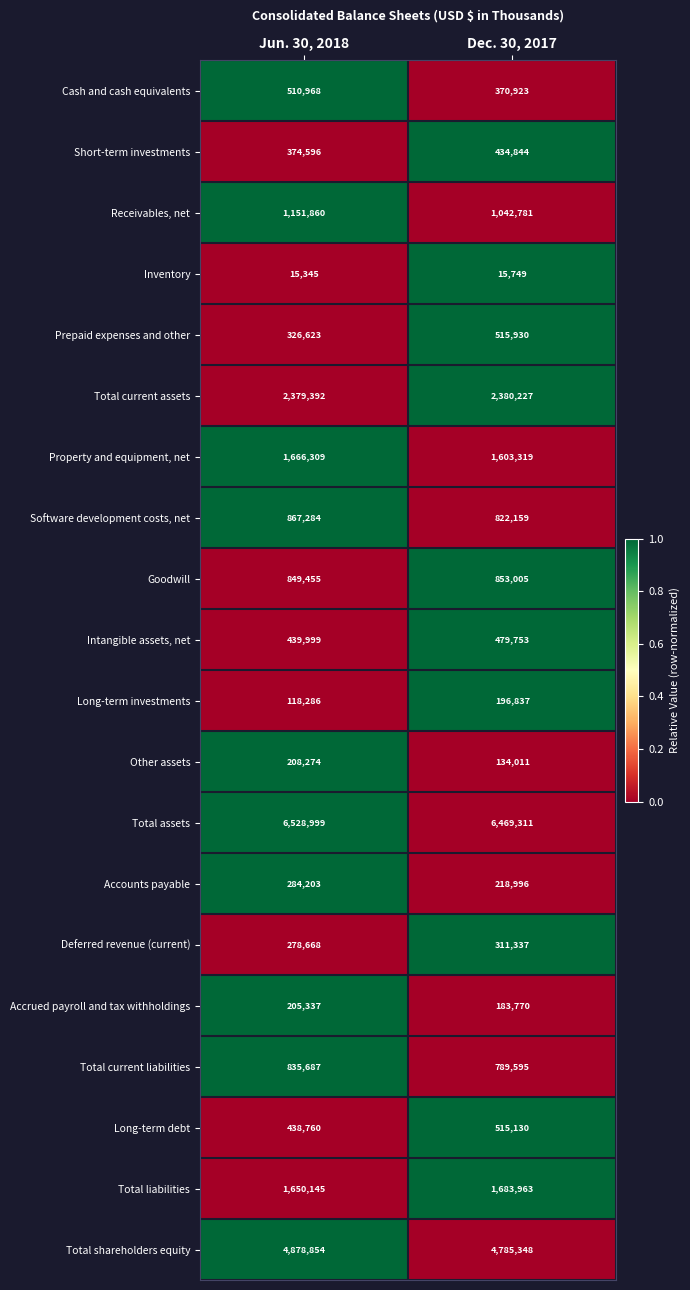

At which category is the sum across all series the highest?

Jun. 30, 2018